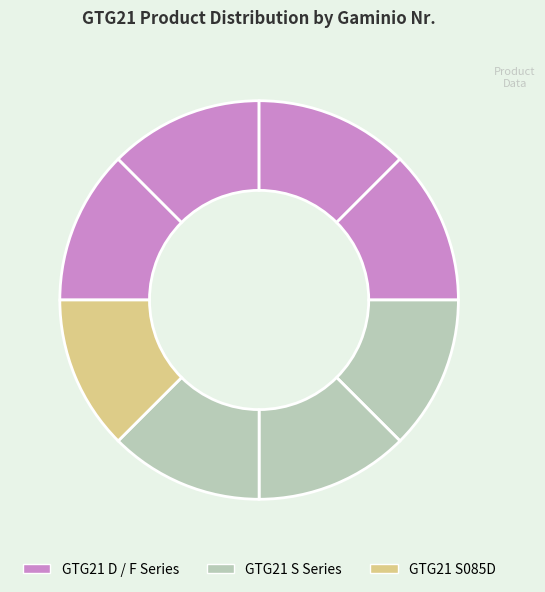

Is there a majority slice in this chart?

No